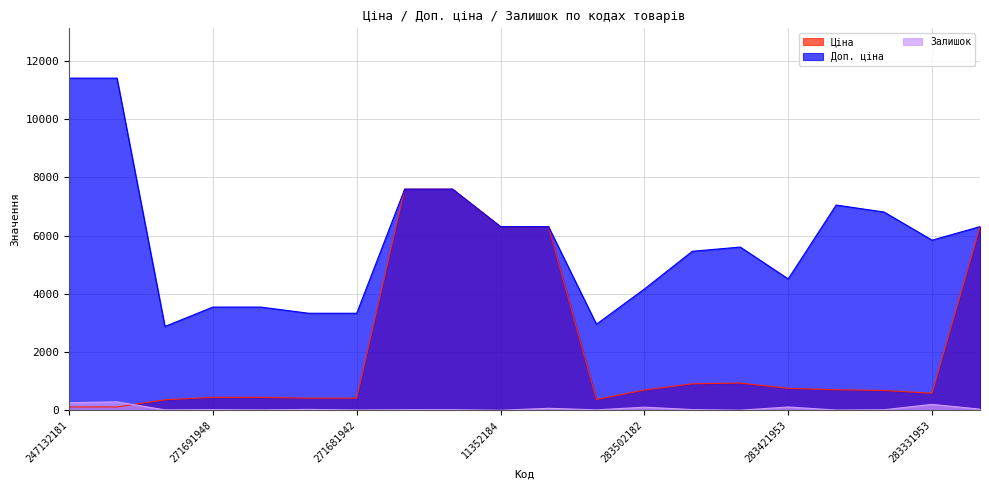

The Доп. ціна series shows 6809.8 at 283361953. True or false?

True